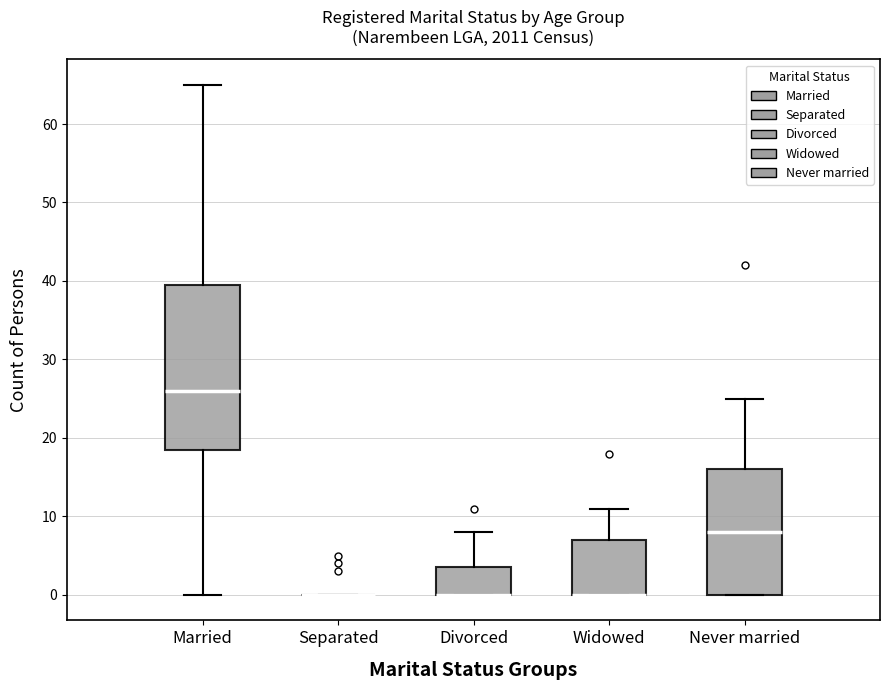

Comparing the boxes themselves (not the whiskers), which one is the tallest?

Married